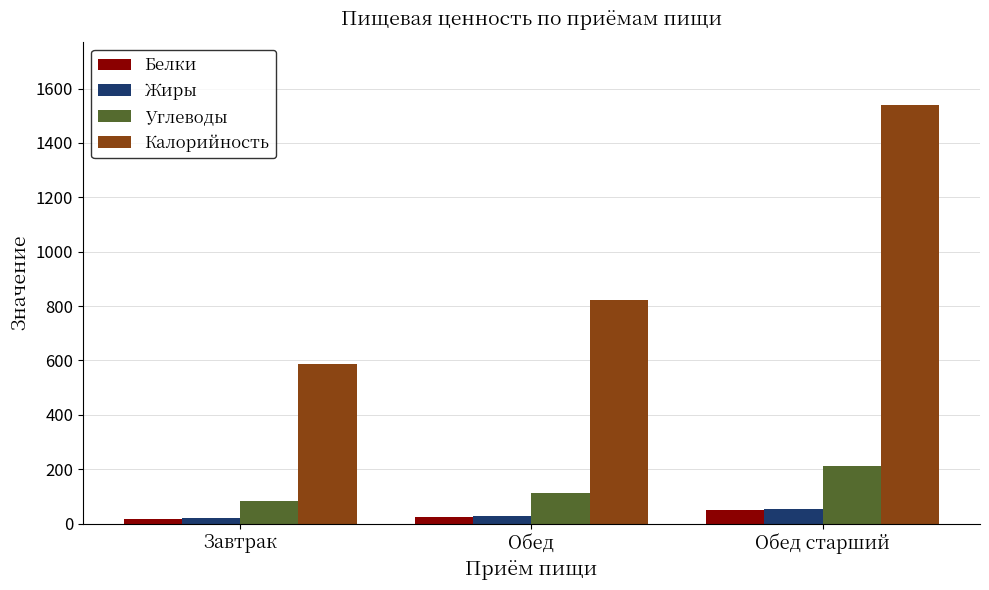

What position from the right is Обед?

2